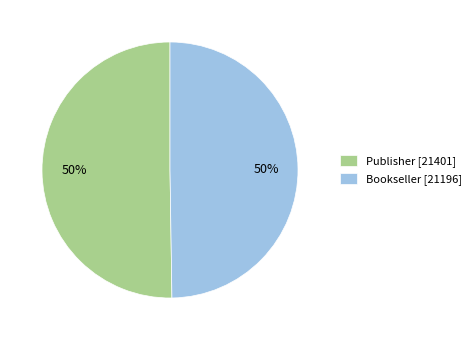

Is it true that Publisher is 50% of the pie?

True